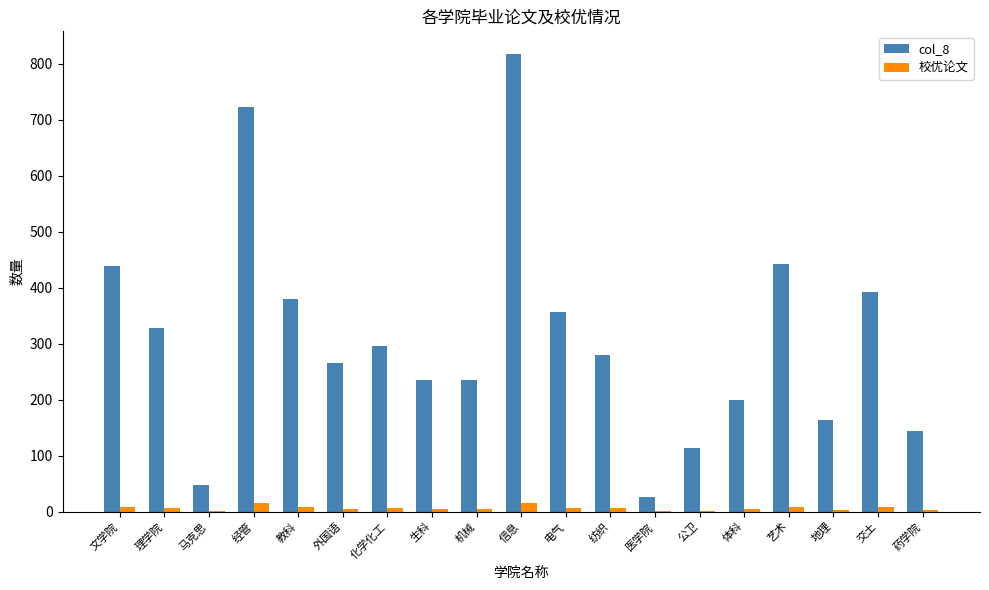

Is it true that col_8 equals 190 at 药学院?

False